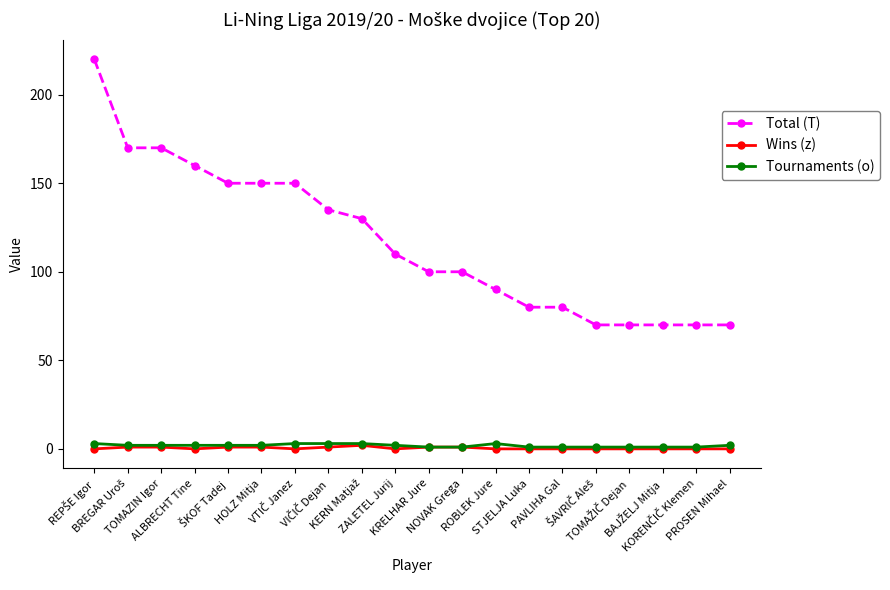

The Total (T) series shows 52 at ALBRECHT Tine. True or false?

False